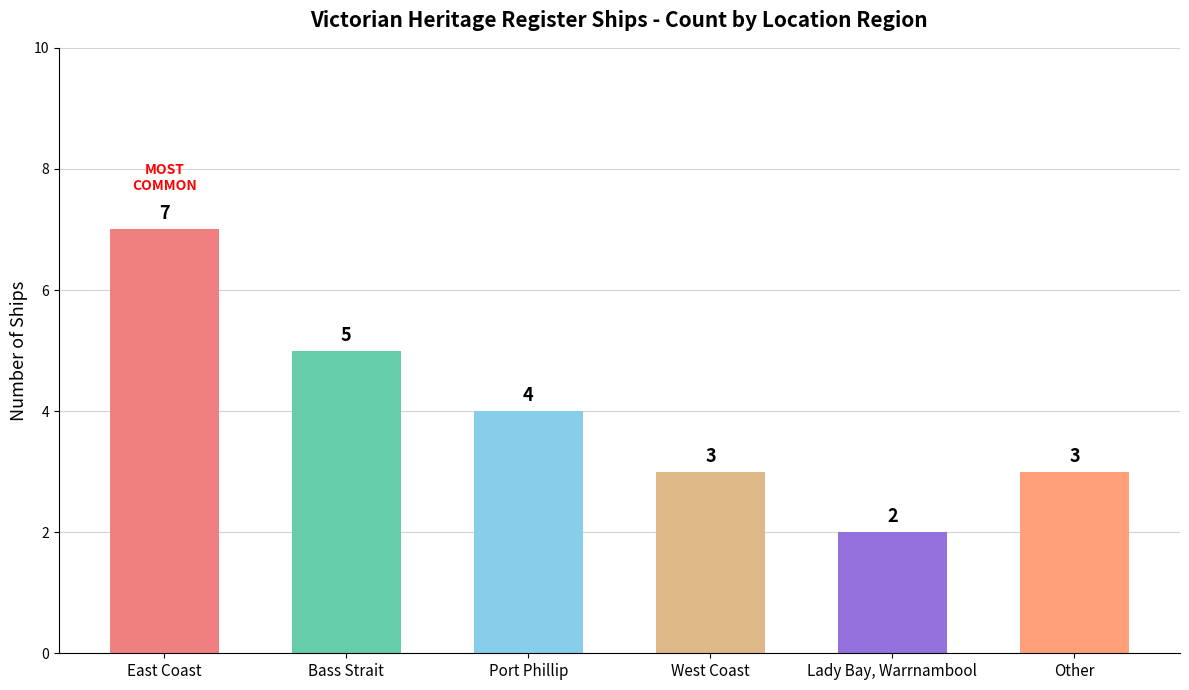

Reading right to left, transcribe all the data shown in this chart.

3	2	3	4	5	7